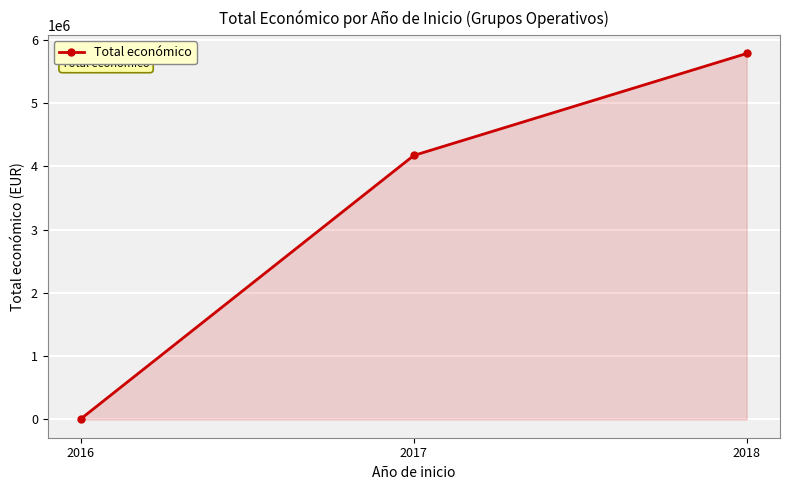

List the labels in order of value, smallest first.

2016, 2017, 2018